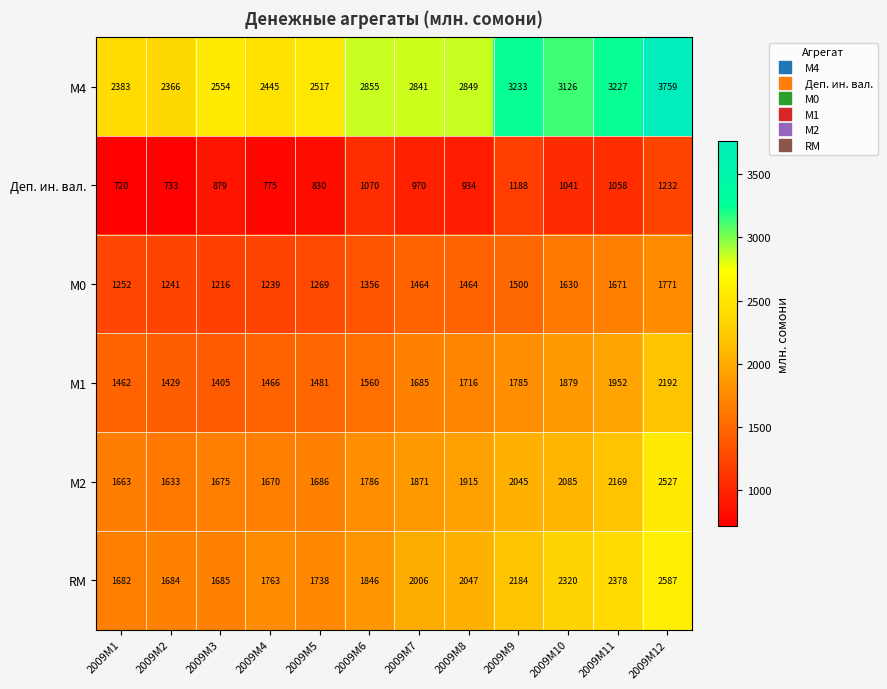

Between 2009M5 and 2009M7, which series saw the biggest shift?

М4